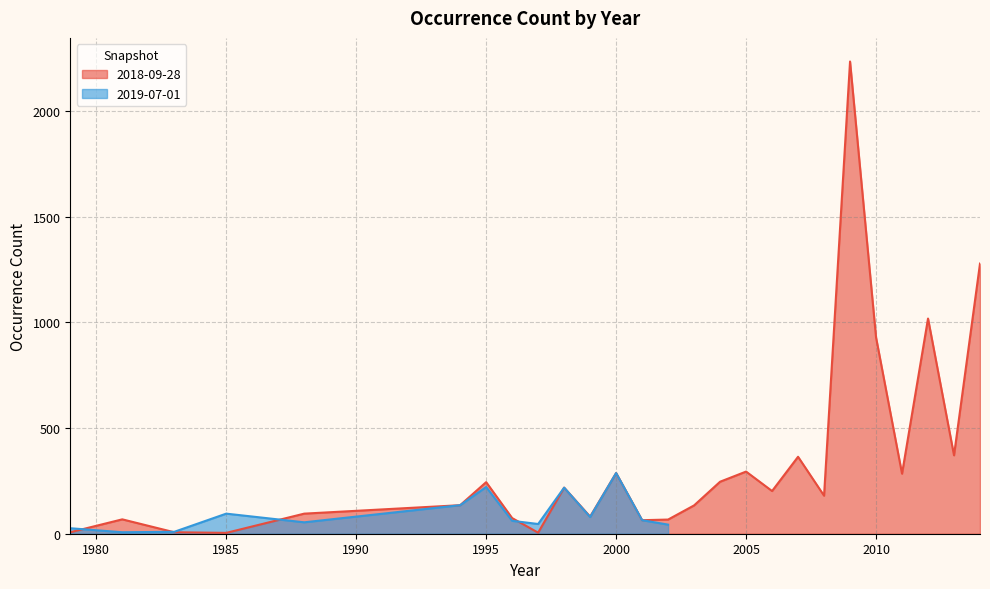

Where is the data nearest to the value 1119?

2012